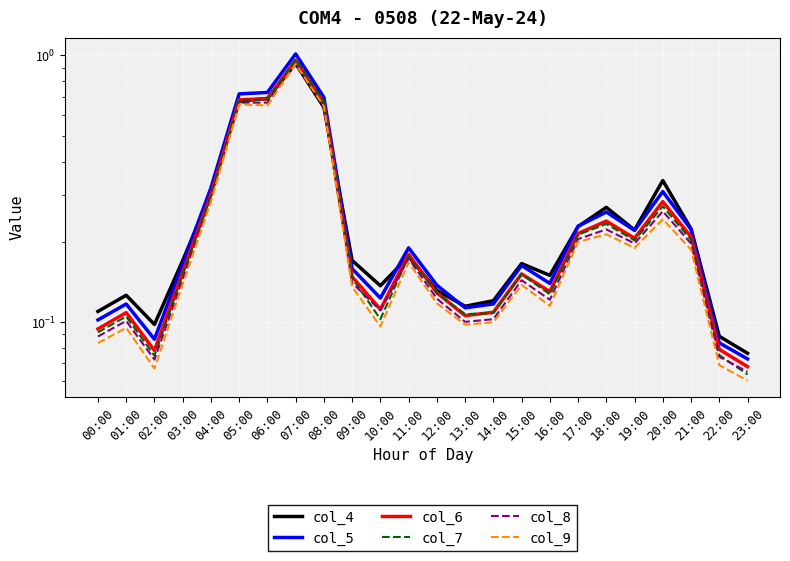

The col_4 series shows 0.1 at 13:00. True or false?

True